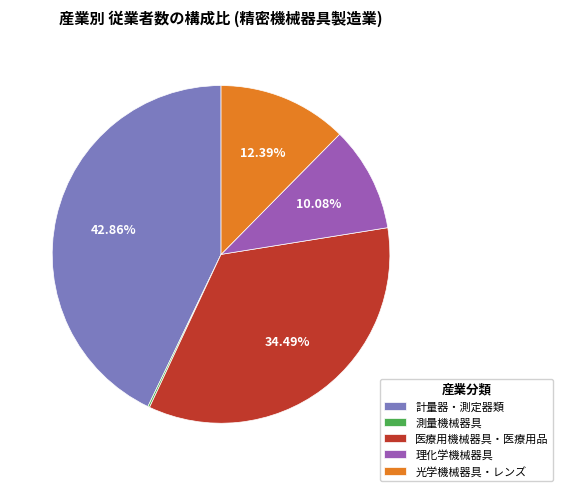

Which slice is the largest?

計量器・測定器類